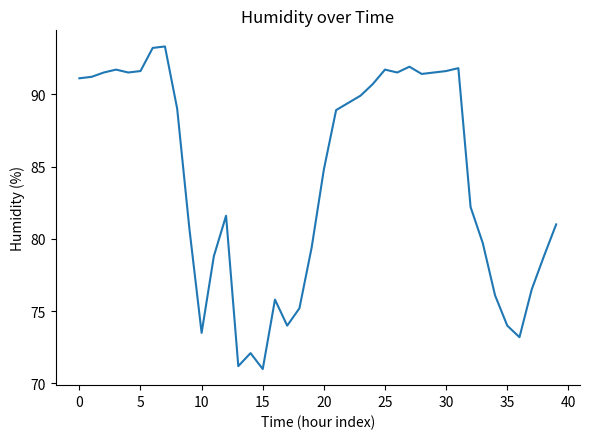

What is the smallest value displayed?

71.0